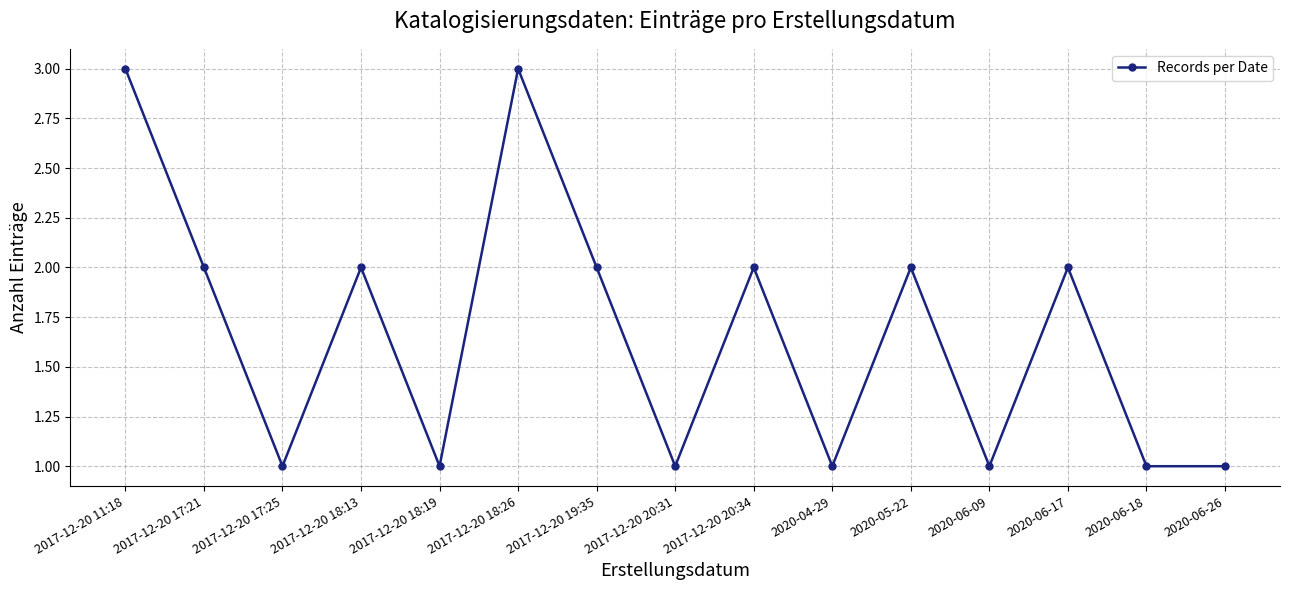

Reading left to right, list all the values displayed in this chart.

3	2	1	2	1	3	2	1	2	1	2	1	2	1	1